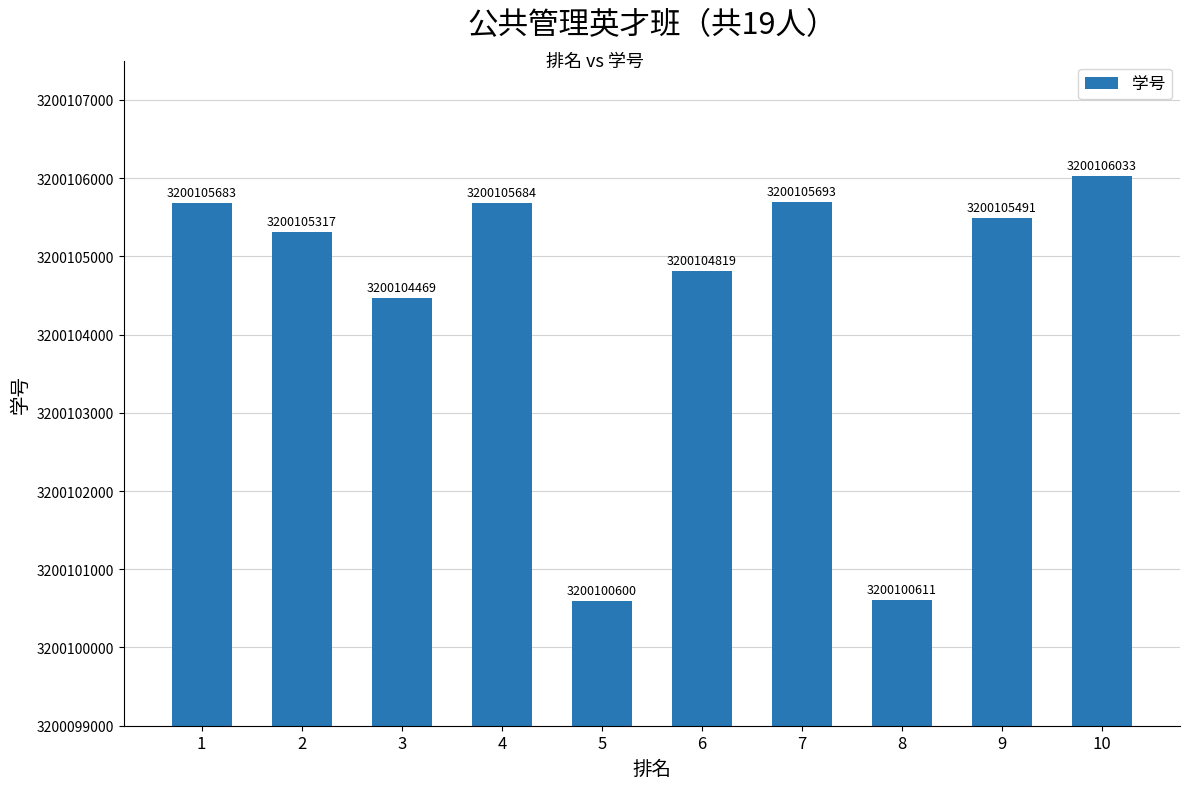

Reading left to right, extract all data points from this chart.

3200105683	3200105317	3200104469	3200105684	3200100600	3200104819	3200105693	3200100611	3200105491	3200106033